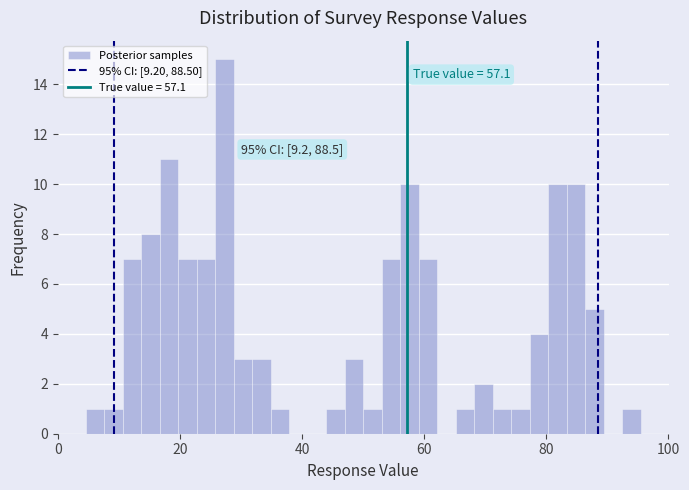

Read against the x-axis, roughly where is the centre of the tallest bar?

28